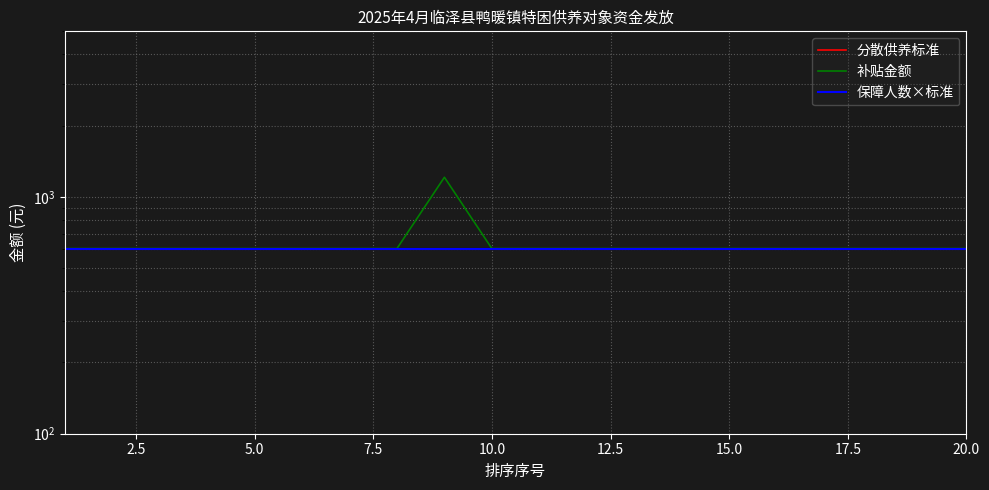

How many lines are shown in the chart?

3